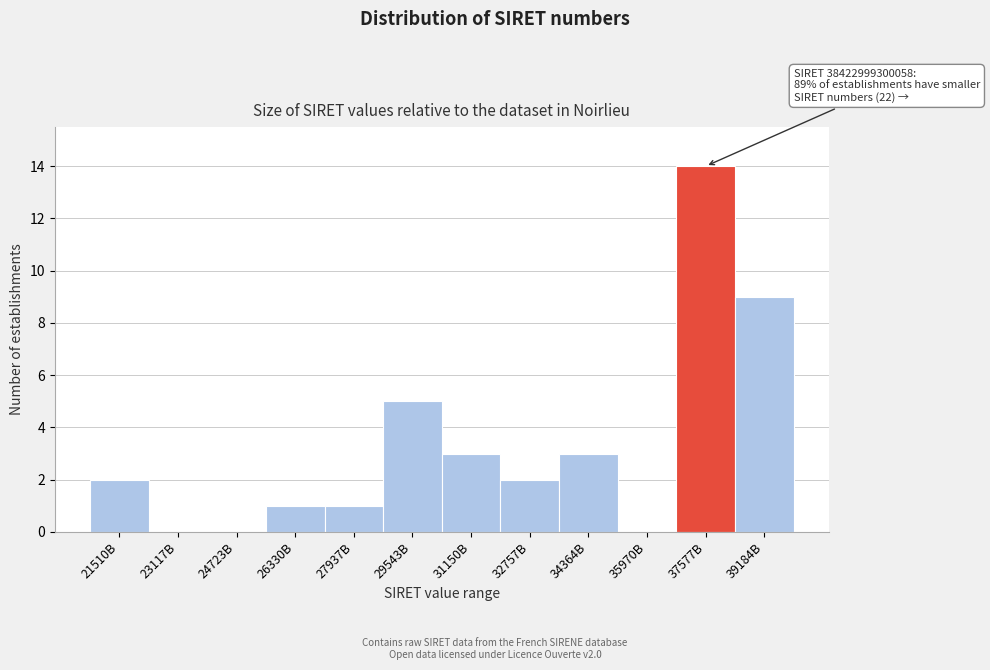

Reading right to left, list all the values displayed in this chart.

39184B=9	37577B=14	35970B=0	34364B=3	32757B=2	31150B=3	29543B=5	27937B=1	26330B=1	24723B=0	23117B=0	21510B=2